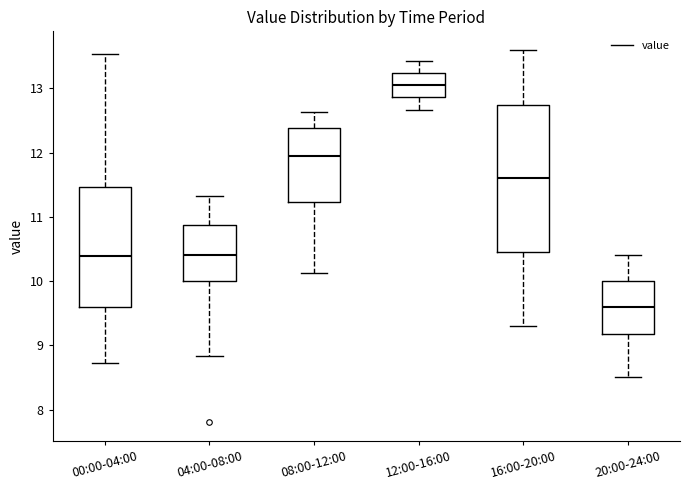

Where does the lower whisker of the box for 04:00-08:00 end on the y-axis? The values are not printed on the chart, so give them approximately, as read against the axis.

8.8